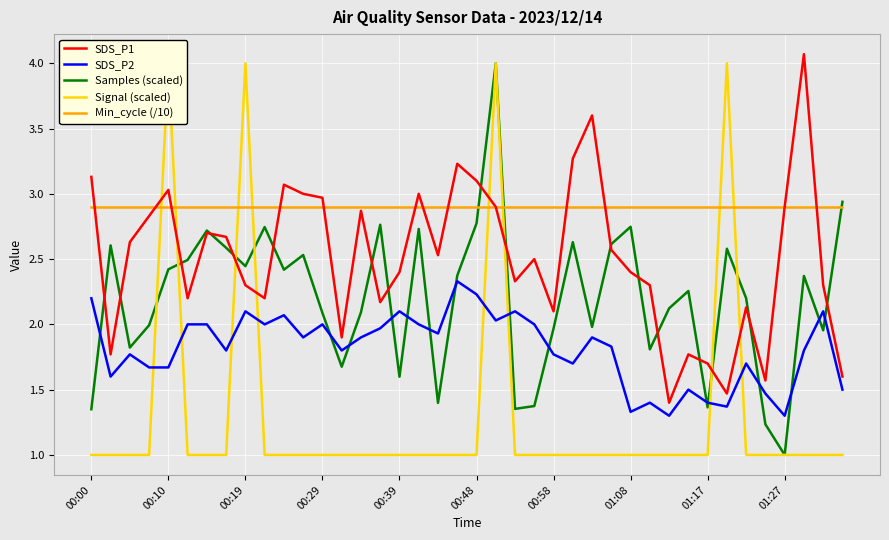

True or false: Min_cycle (/10) and SDS_P2 intersect in this chart.

False